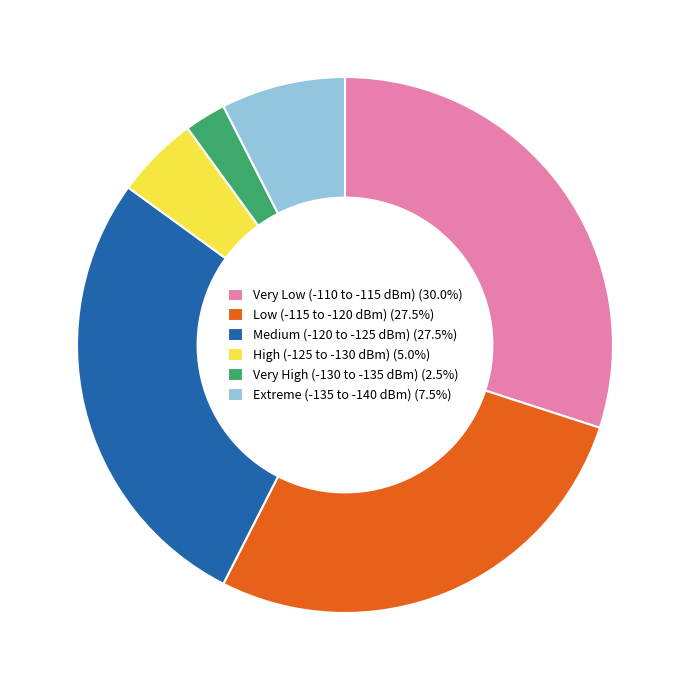

Do Very High (-130 to -135 dBm) (2.5%) and High (-125 to -130 dBm) (5.0%) together represent more than half of the pie?

No